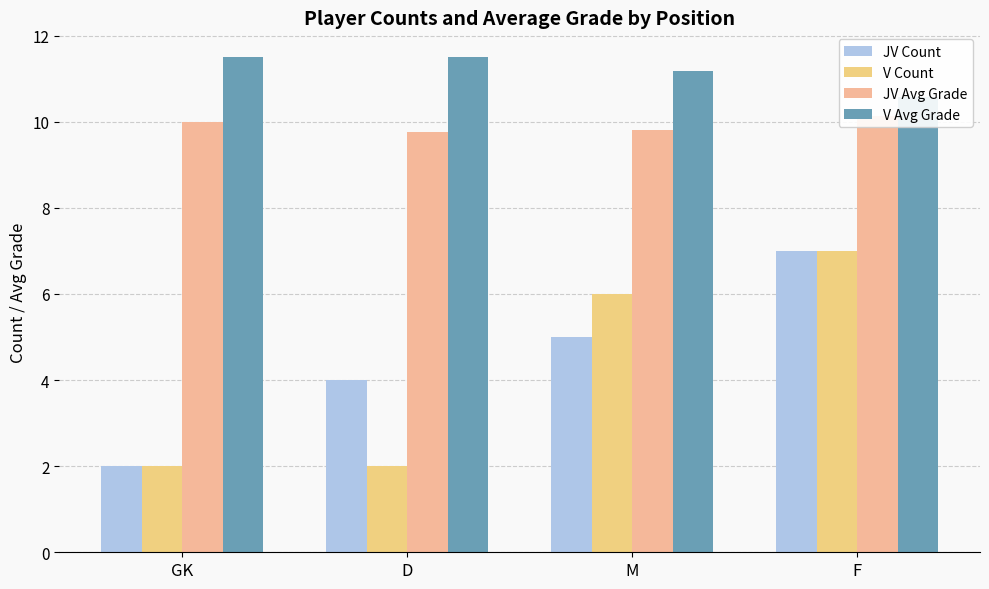

Which series changed the most between GK and D?

JV Count